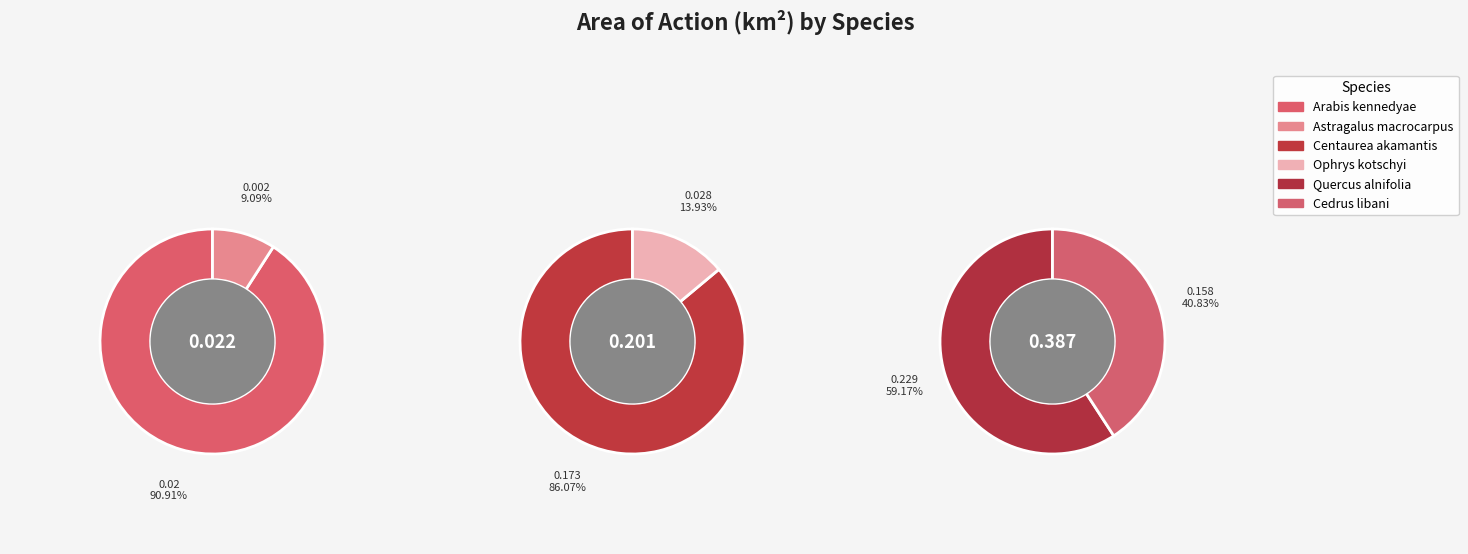

Rank the categories by value from lowest to highest.

Astragalus macrocarpus, Arabis kennedyae, Ophrys kotschyi, Cedrus libani, Centaurea akamantis, Quercus alnifolia